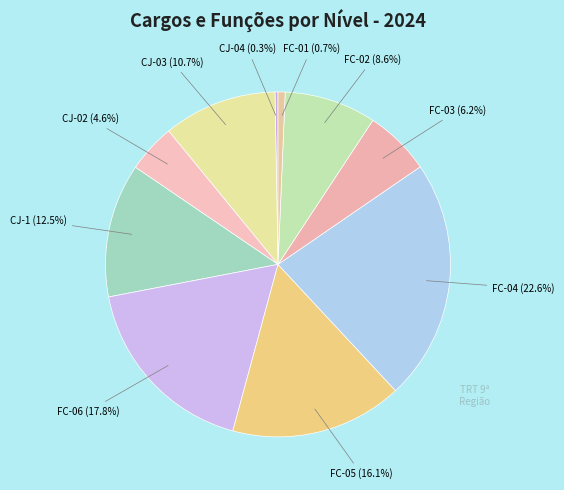

Does any single category account for the majority?

No